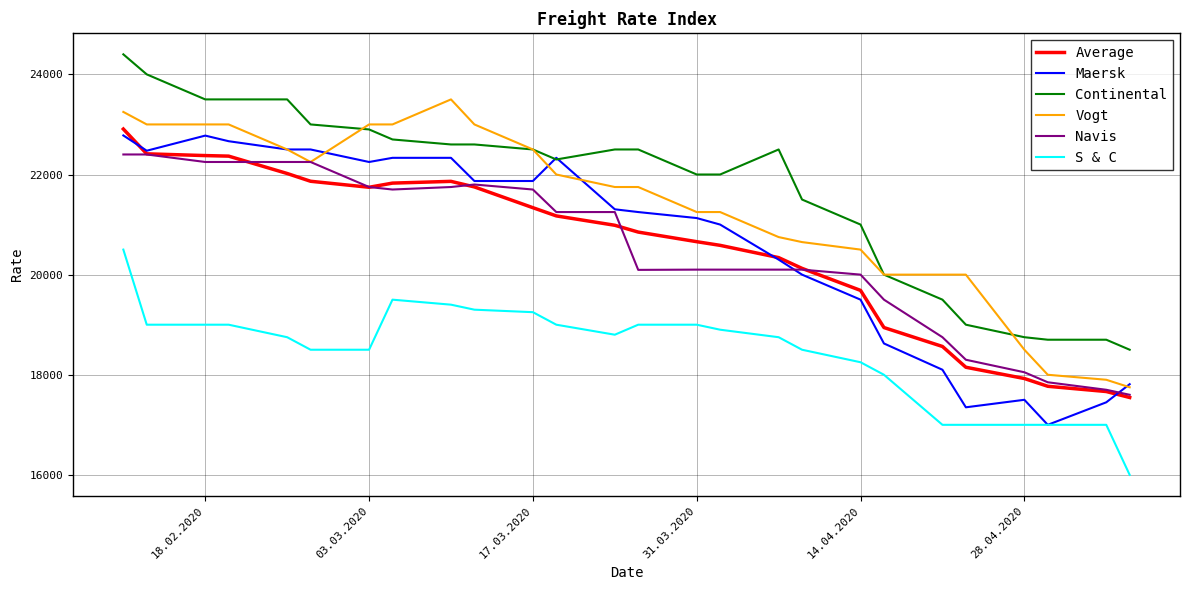

What is the minimum value shown in the chart?

16000